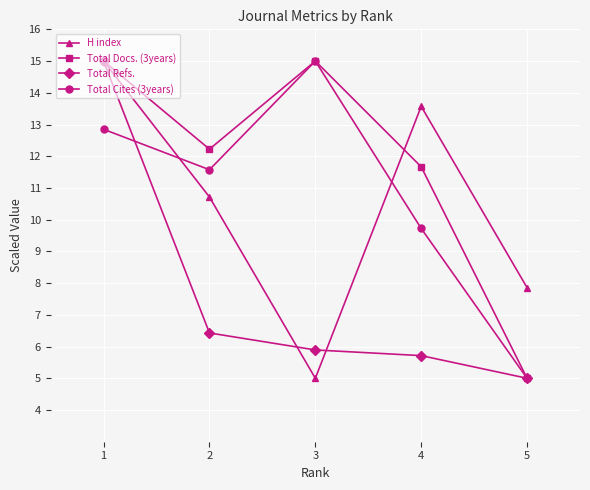

How many data points in Total Cites (3years) are less than 11?

2